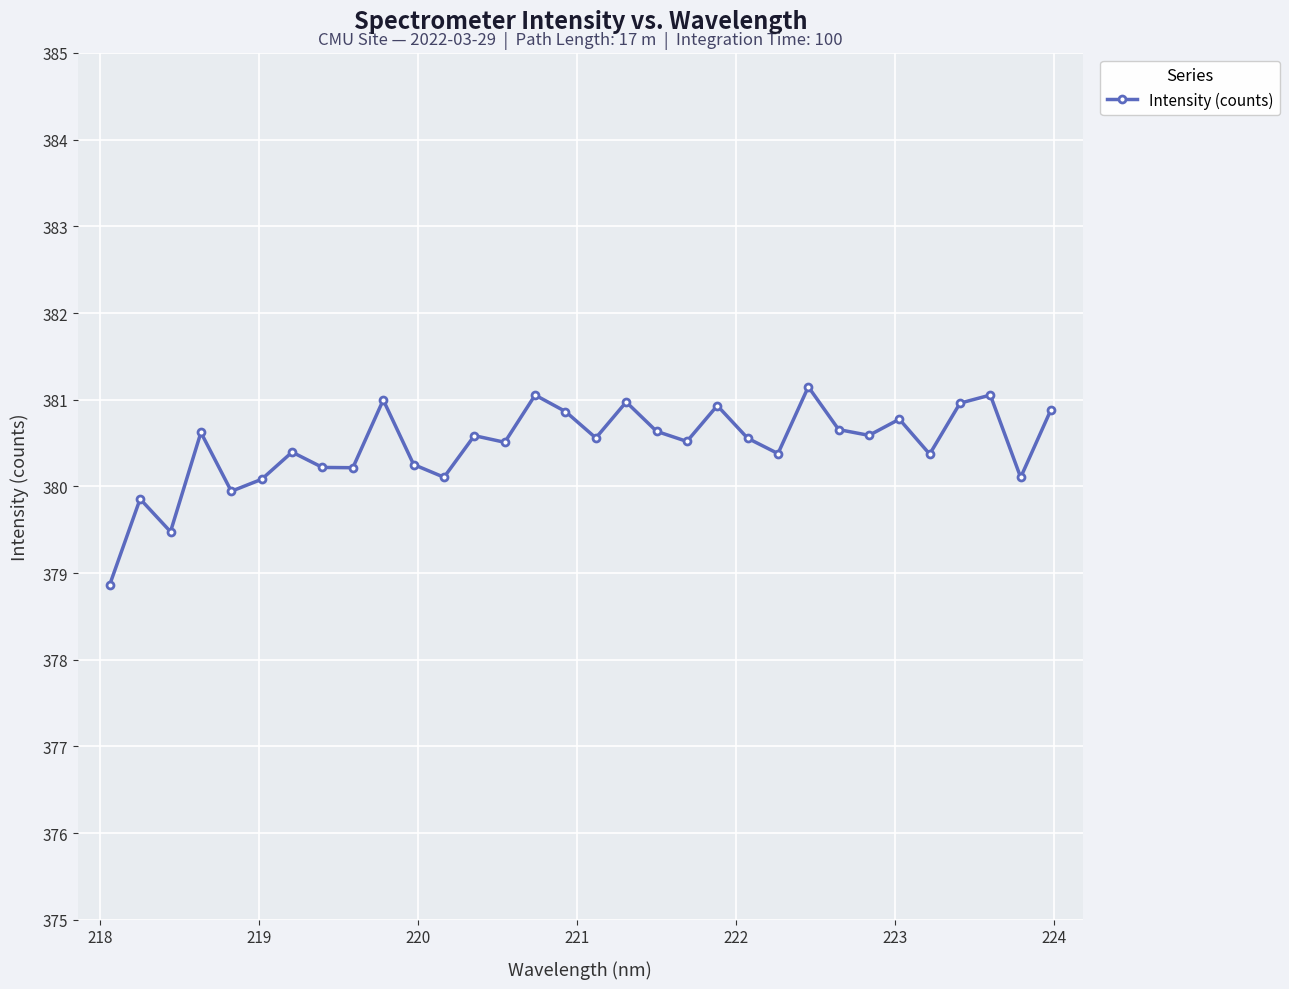

What is the smallest value displayed?

378.9